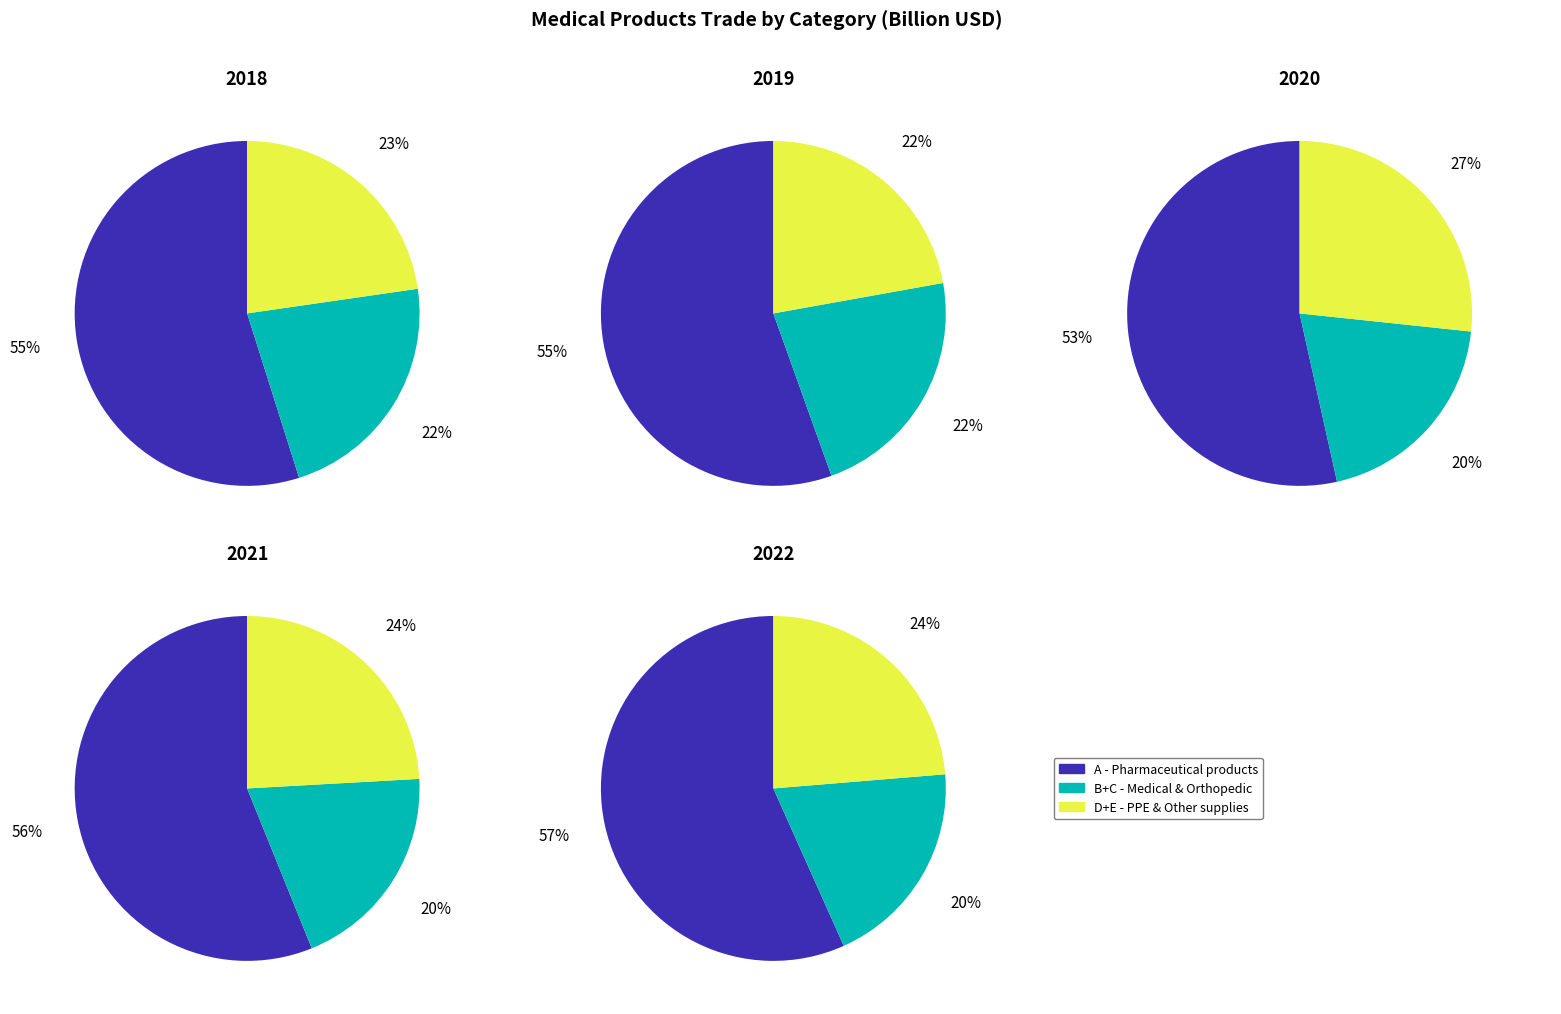

To the nearest percent, what portion does 3 represent?

23%